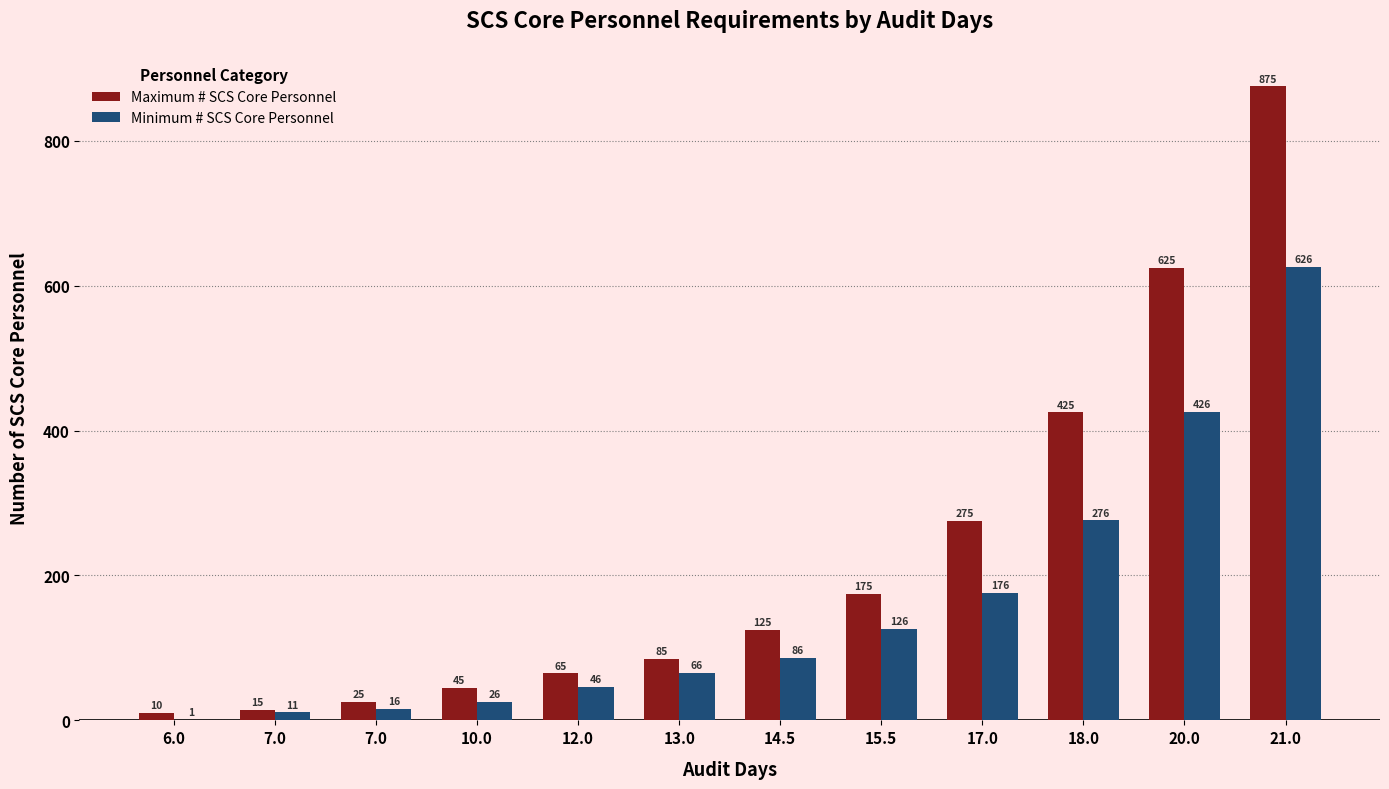

Rank the categories by Minimum # SCS Core Personnel value from lowest to highest.

6.0, 7.0, 7.0, 10.0, 12.0, 13.0, 14.5, 15.5, 17.0, 18.0, 20.0, 21.0